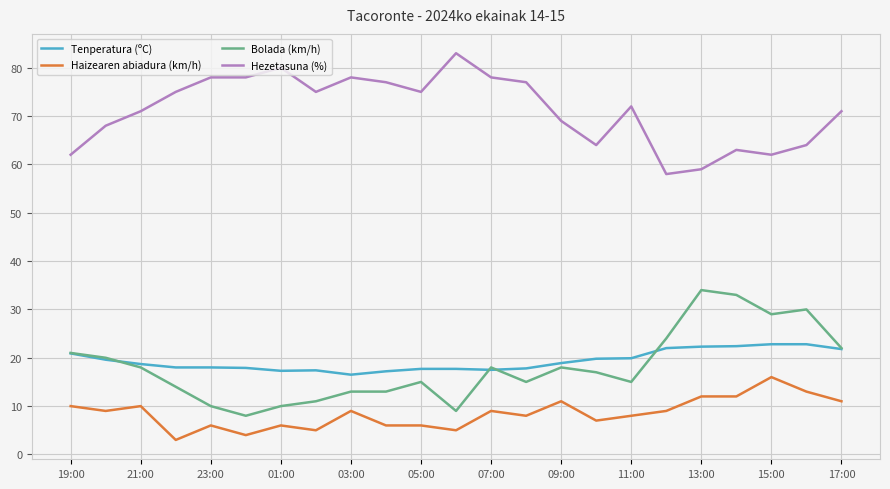

What is the greatest value displayed?

83.0